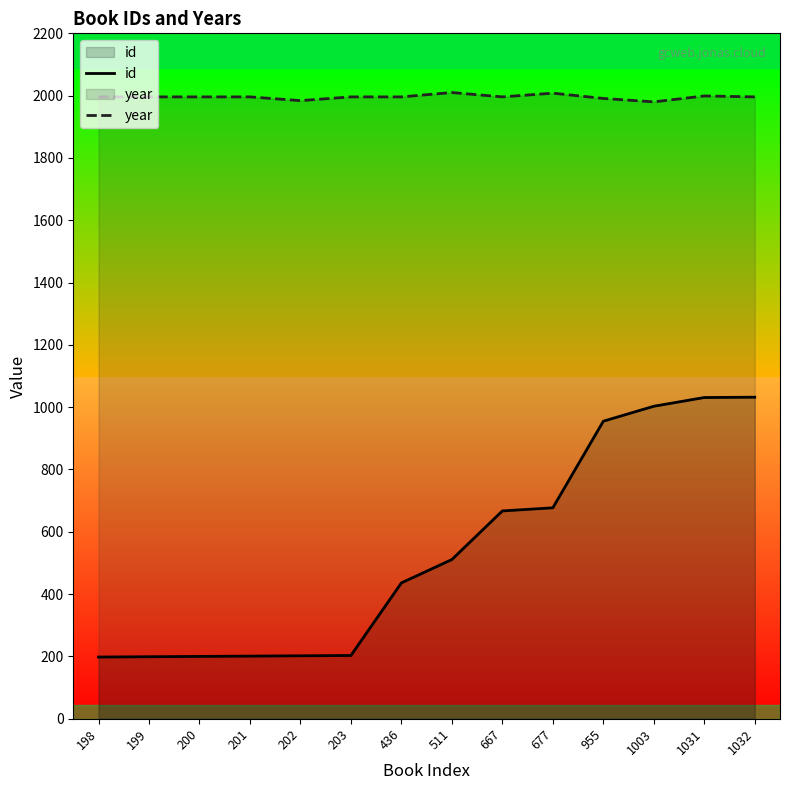

How many interior local peaks does the year series have?

3